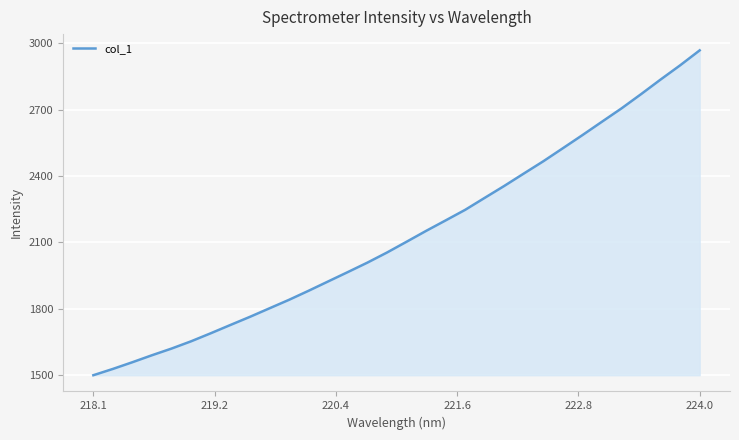

What is the smallest value displayed?

1499.7